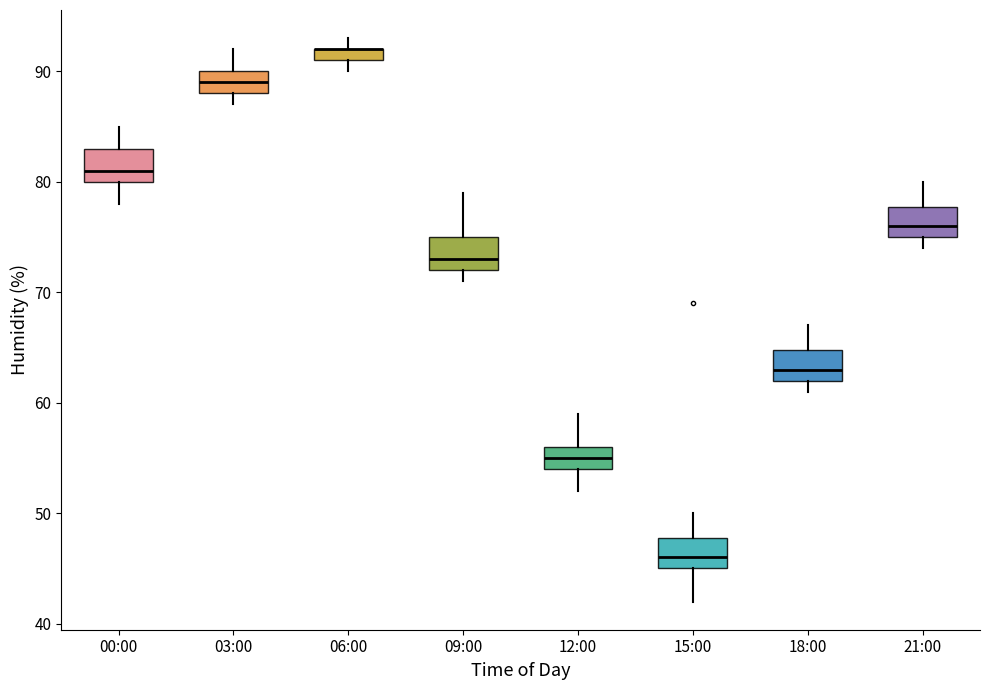

Where is the upper edge of the box for 15:00 on the y-axis? The values are not printed on the chart, so give them approximately, as read against the axis.

48